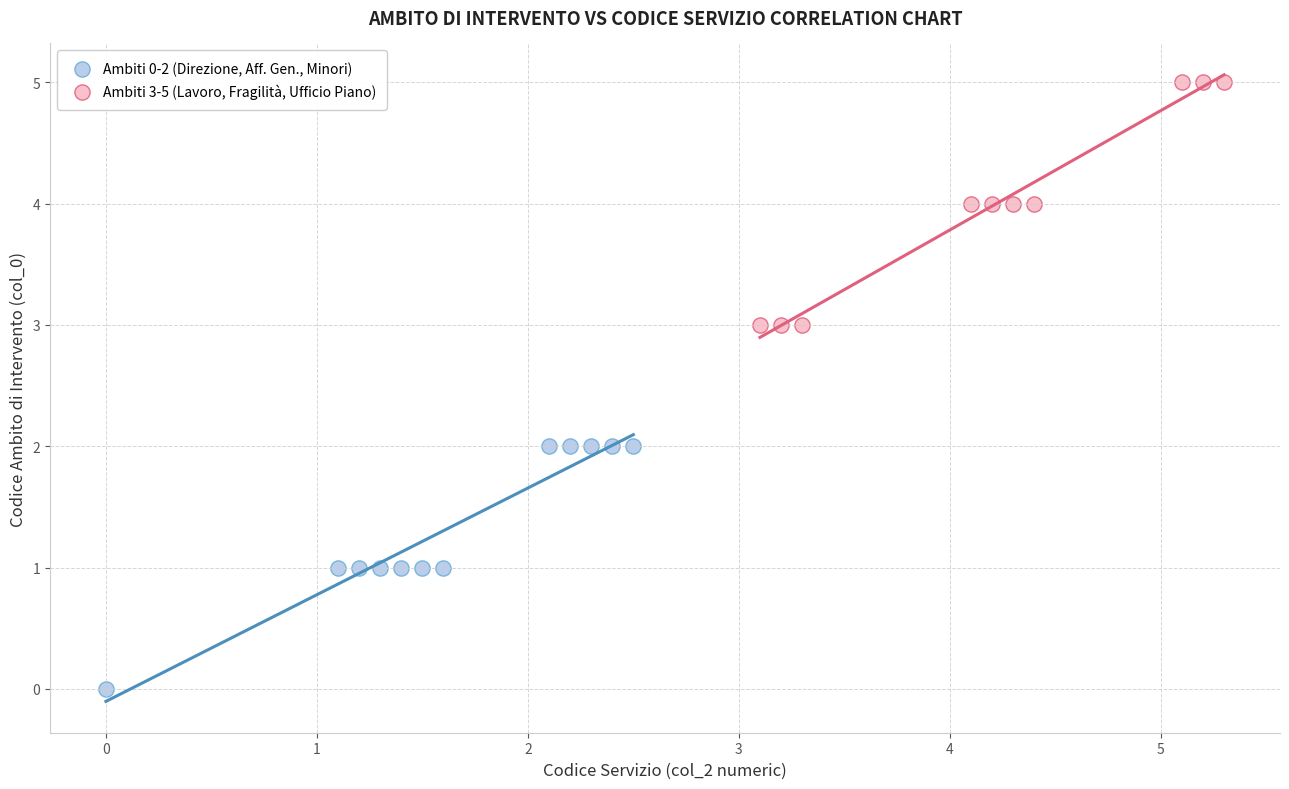

Which series reaches the minimum Y coordinate?

Ambiti 0-2 (Direzione, Aff. Gen., Minori)